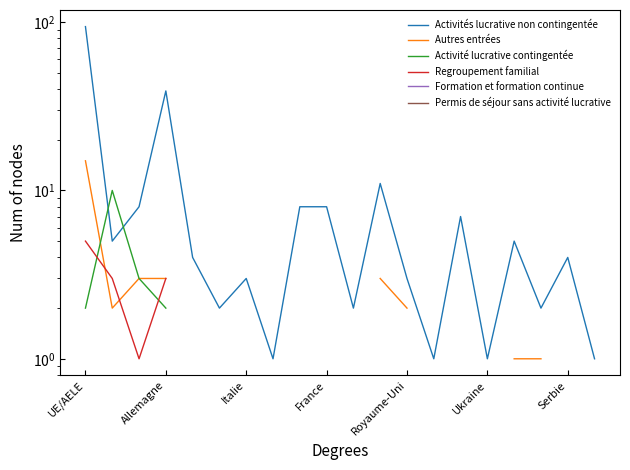

True or false: Regroupement familial has more than 0 interior local peaks.

False